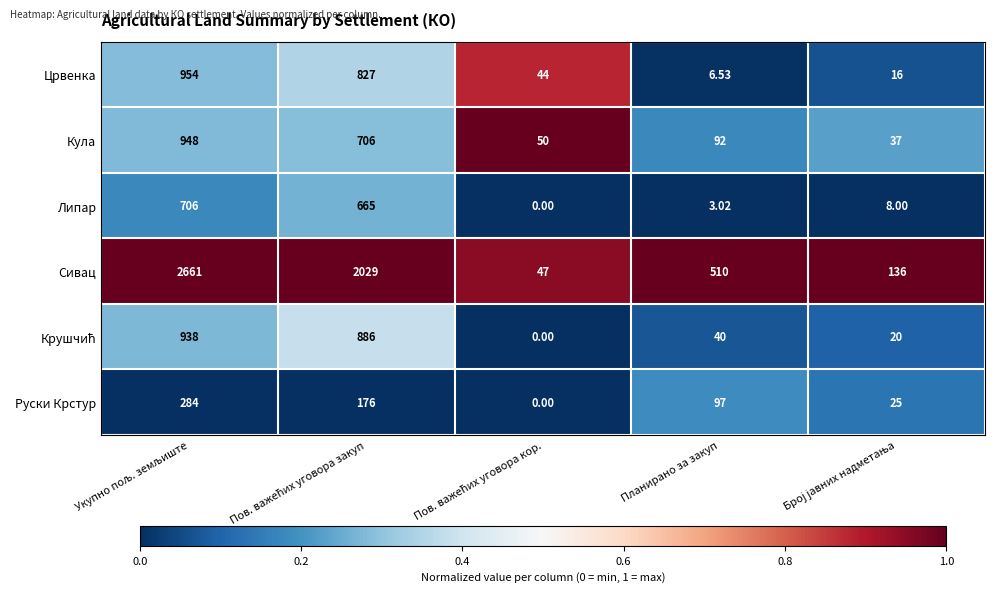

Which series has the largest range (max minus min)?

Сивац